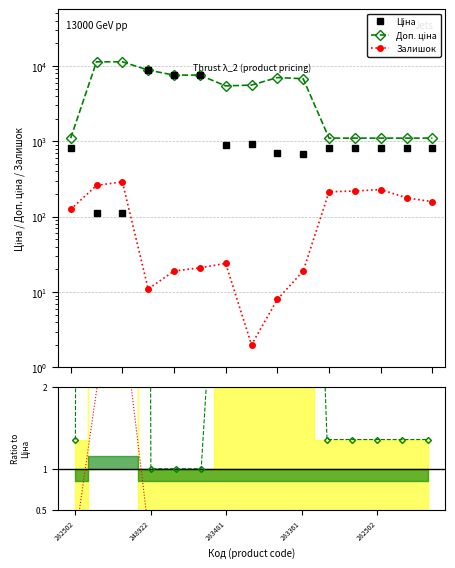

How many data points in Ціна are less than 813?

4